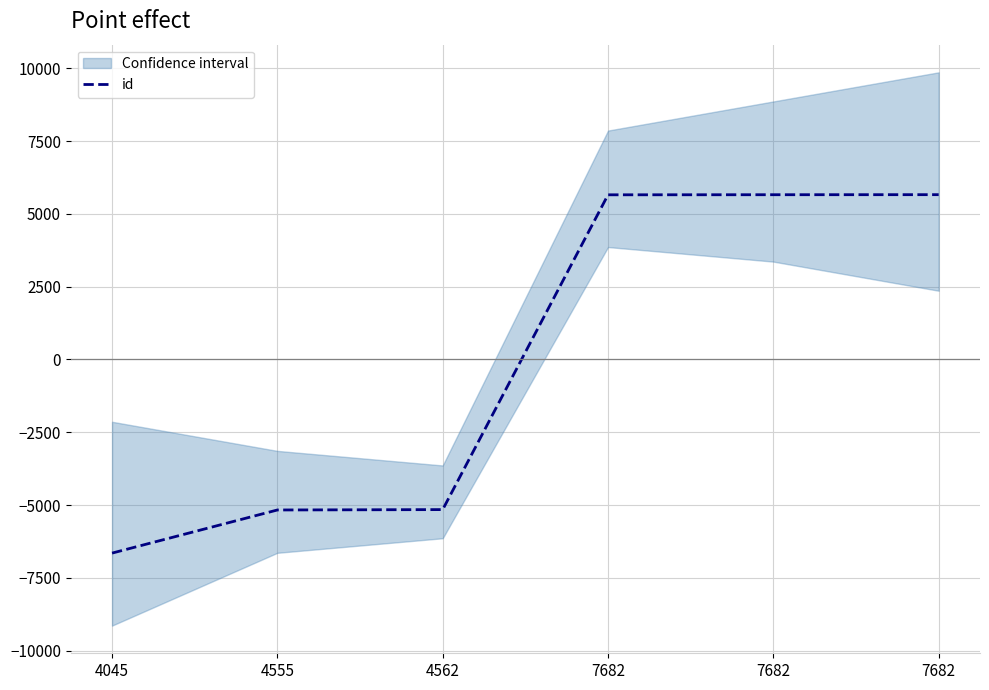

True or false: there are more than 1 points higher than both neighbors.

False